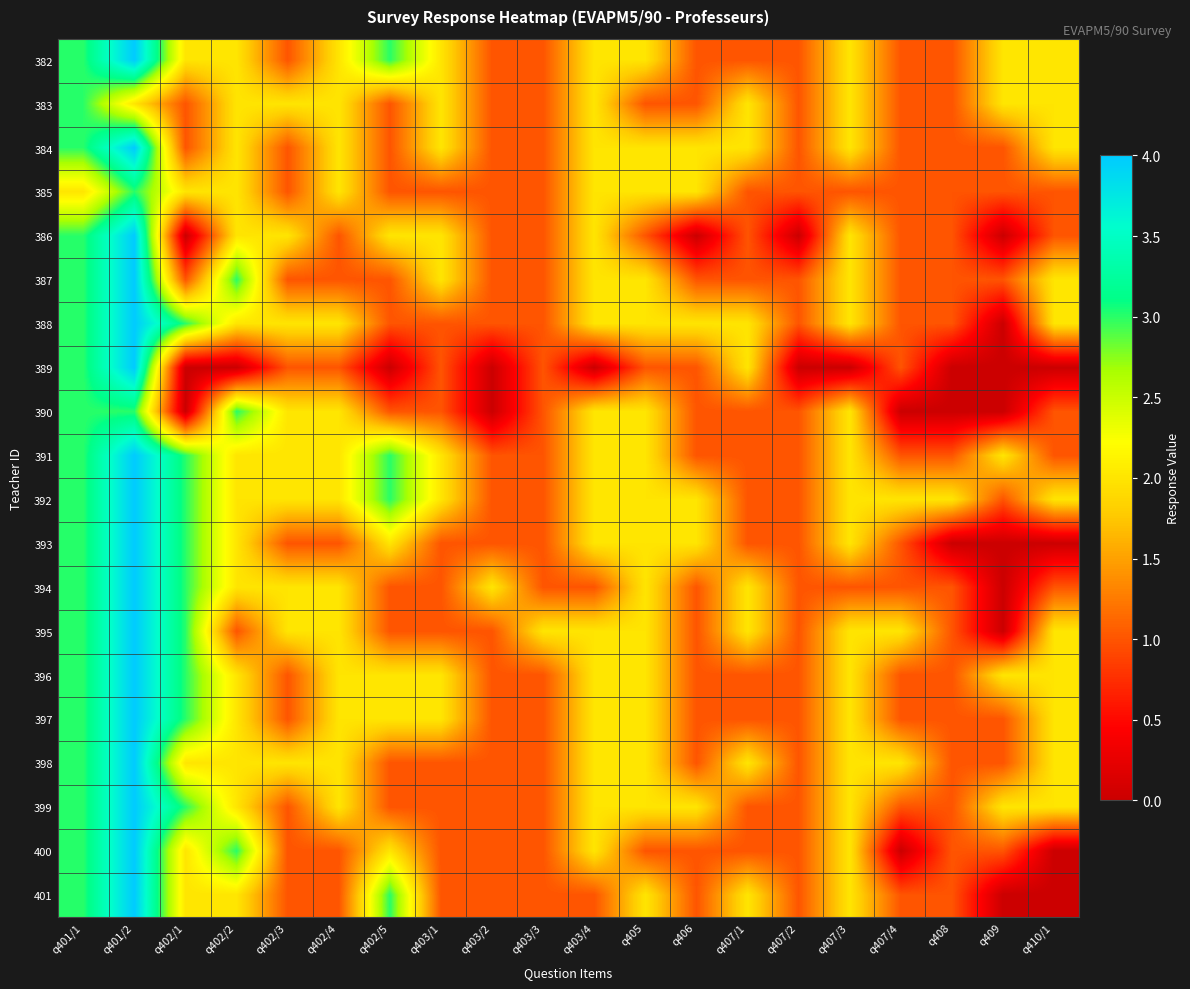

At how many categories does at least one series exceed 2?

5